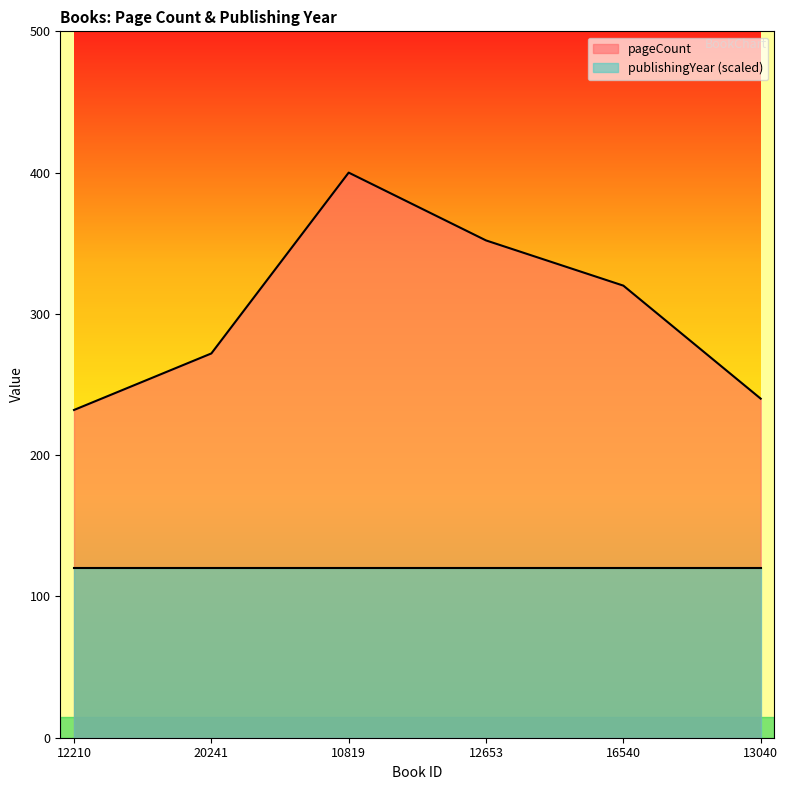

How many data points are above 320?

2